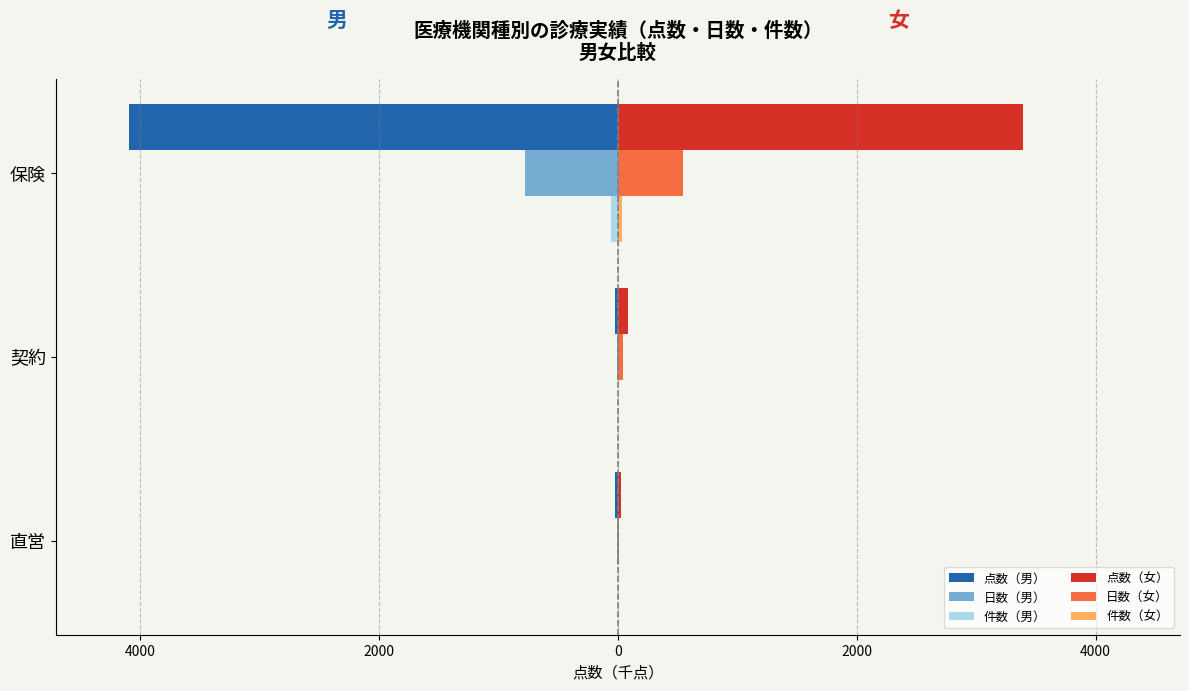

What is the maximum value shown in the chart?

3390.6